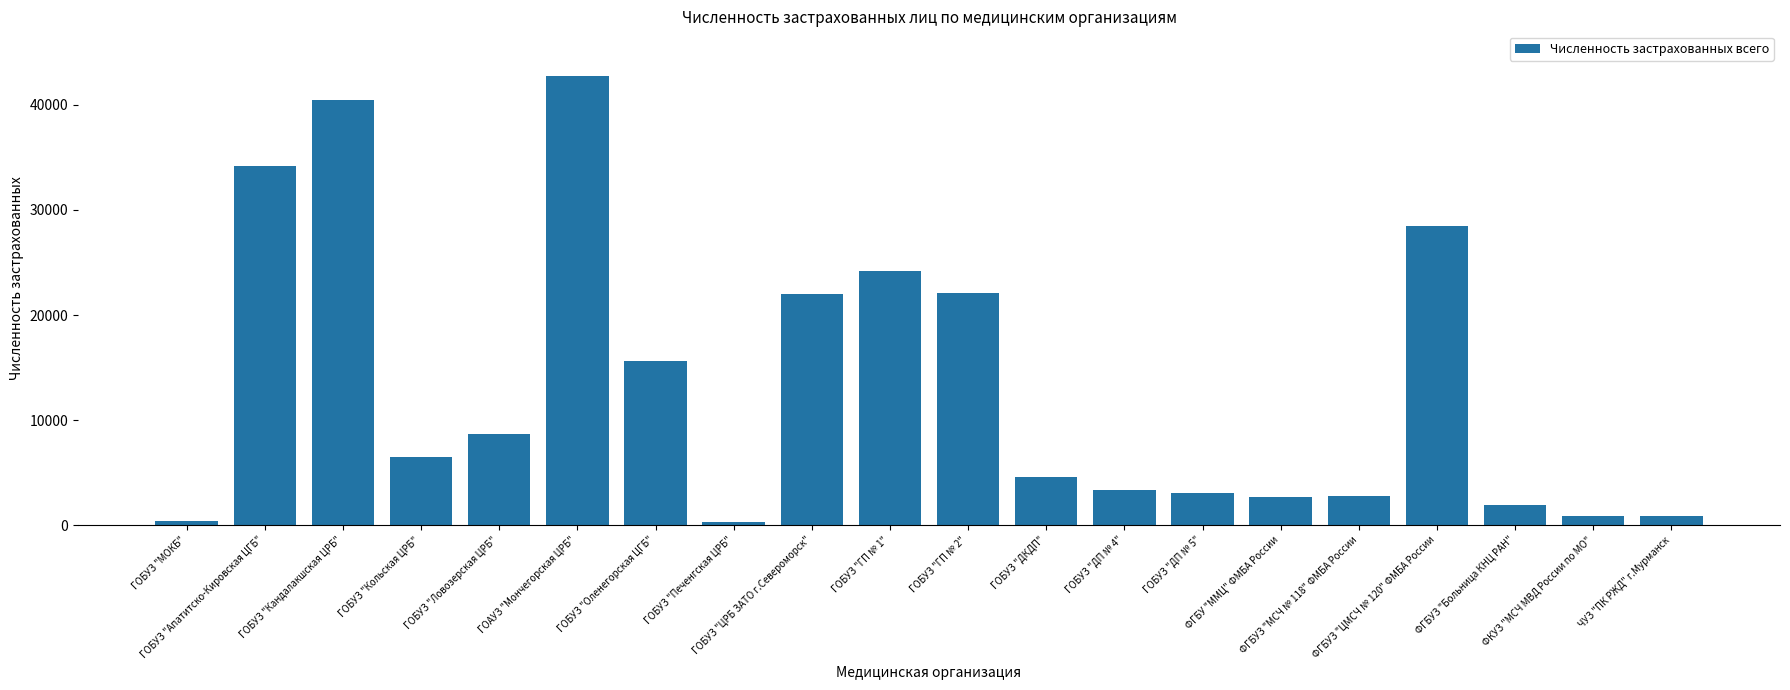

What is the ratio of the value at ФГБУ "ММЦ" ФМБА России to the value at ГОБУЗ "МОКБ"?

7.7